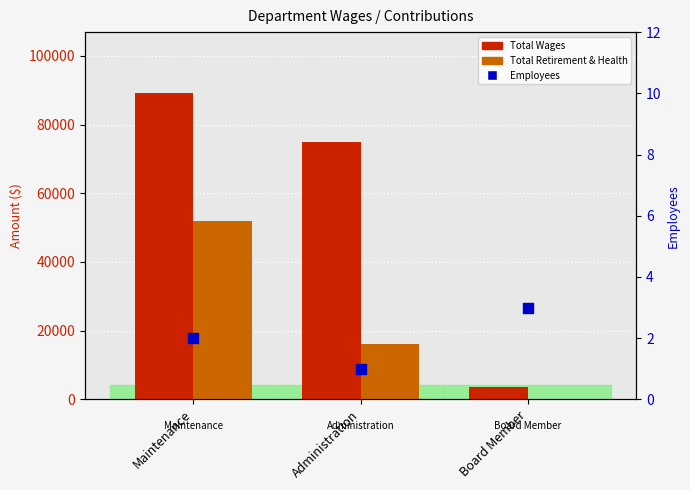

What is the total value across all series at Maintenance?

141158